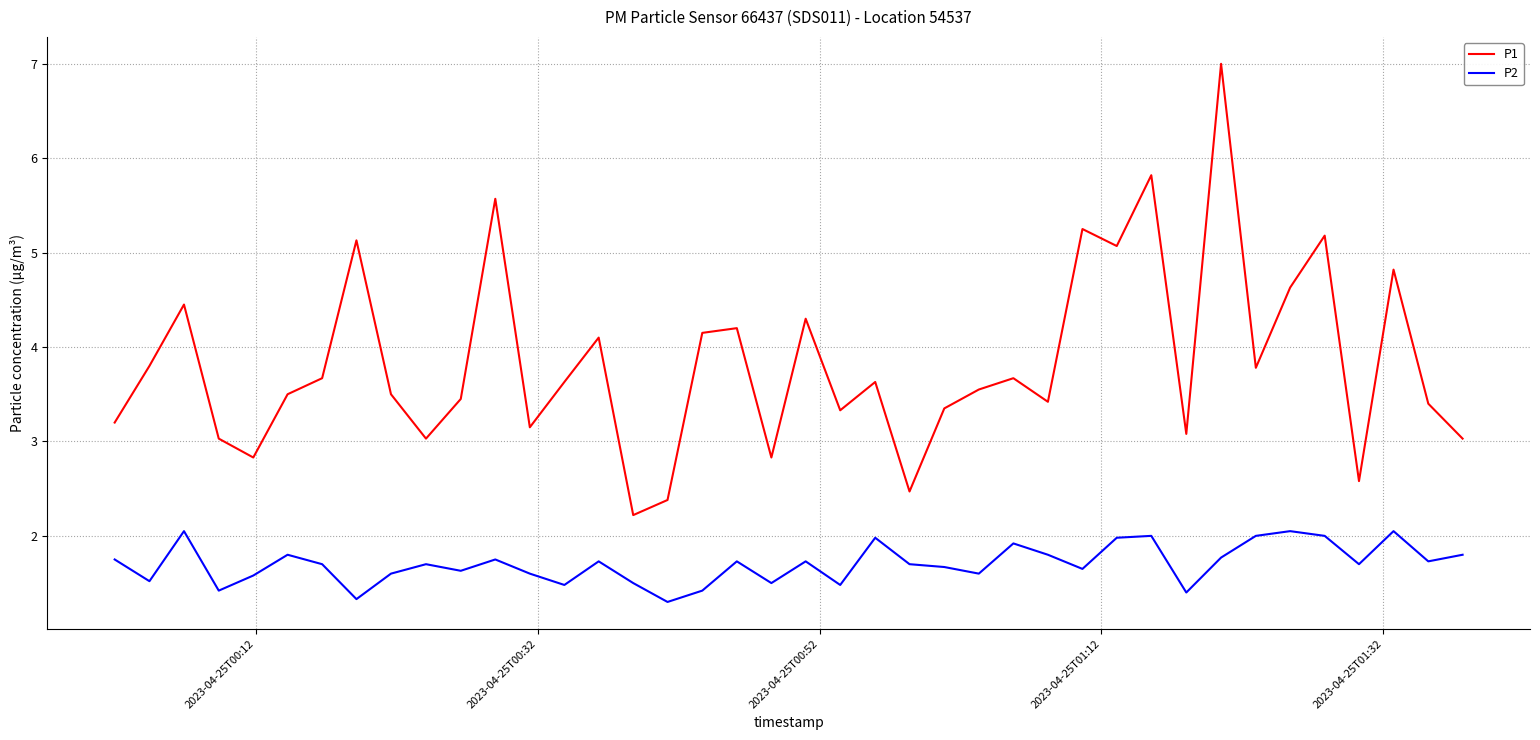

Which series has the widest spread of values?

P1